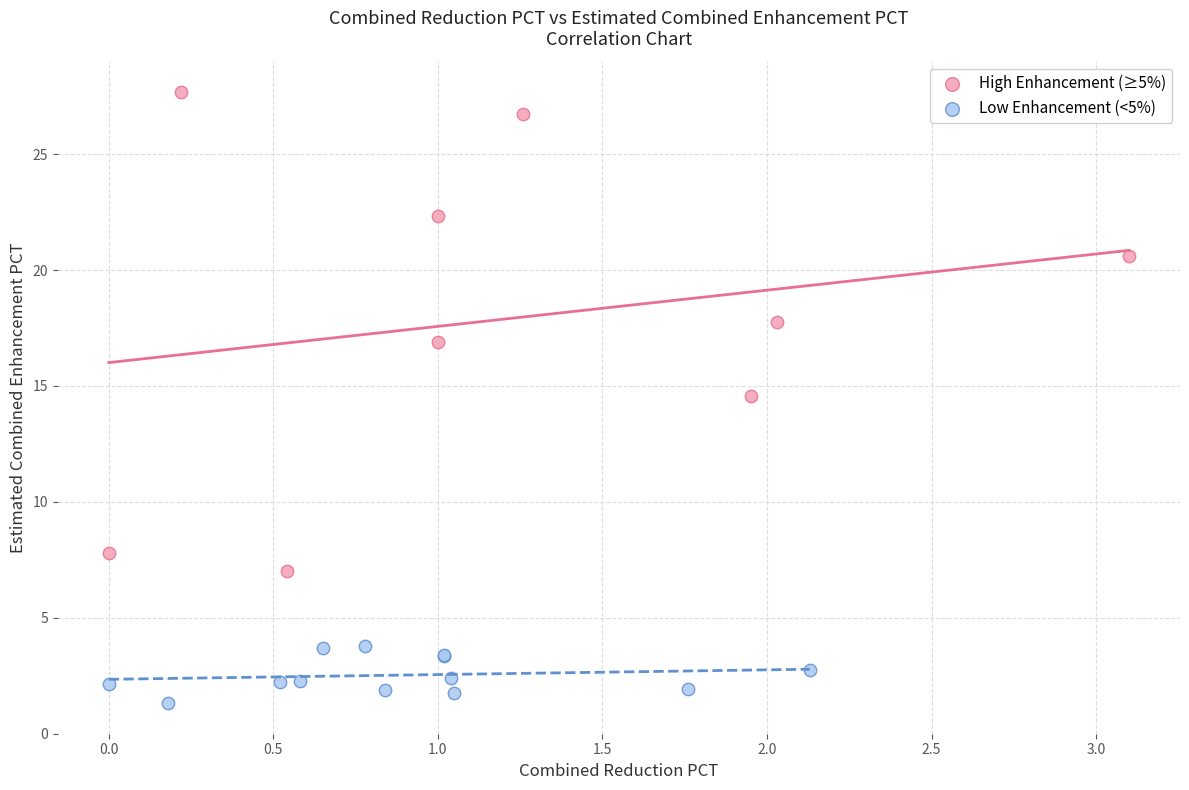

Which series reaches the minimum Y coordinate?

Low Enhancement (<5%)